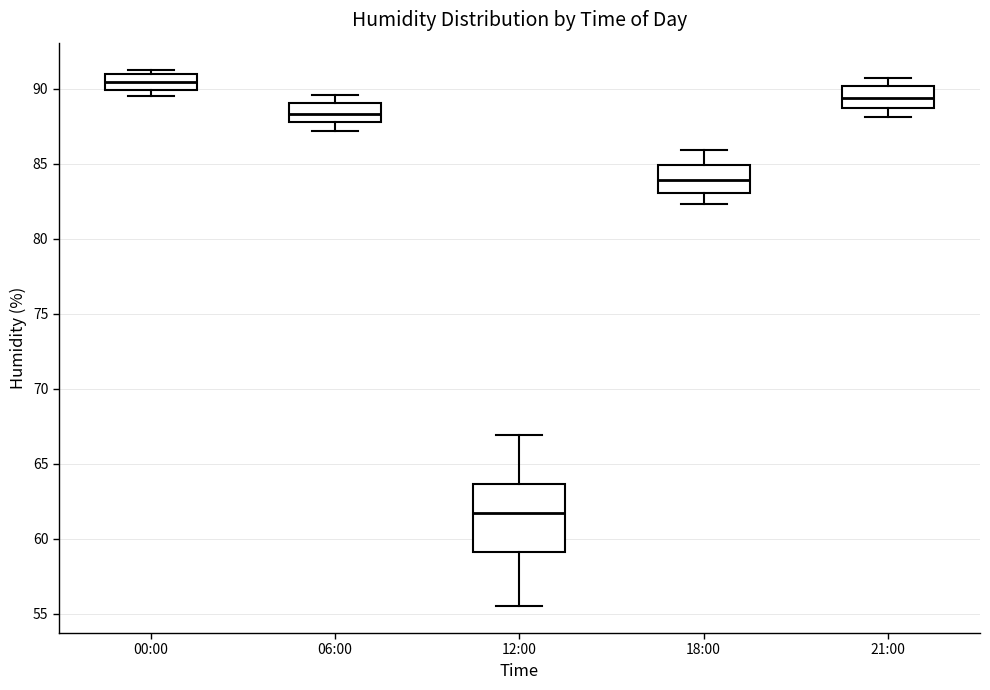

Reading left to right, read every box against the y-axis: the position of its median line, the range the box covers, and the ends of its whiskers. The values are not printed on the chart, so give them approximately, as read against the axis.

00:00: median 90.5, box 90.0 to 91.0, whiskers 89.5 to 91.5
06:00: median 88.5, box 88.0 to 89.0, whiskers 87.0 to 89.5
12:00: median 61.5, box 59.0 to 63.5, whiskers 55.5 to 67.0
18:00: median 84.0, box 83.0 to 85.0, whiskers 82.5 to 86.0
21:00: median 89.5, box 88.5 to 90.0, whiskers 88.0 to 90.5